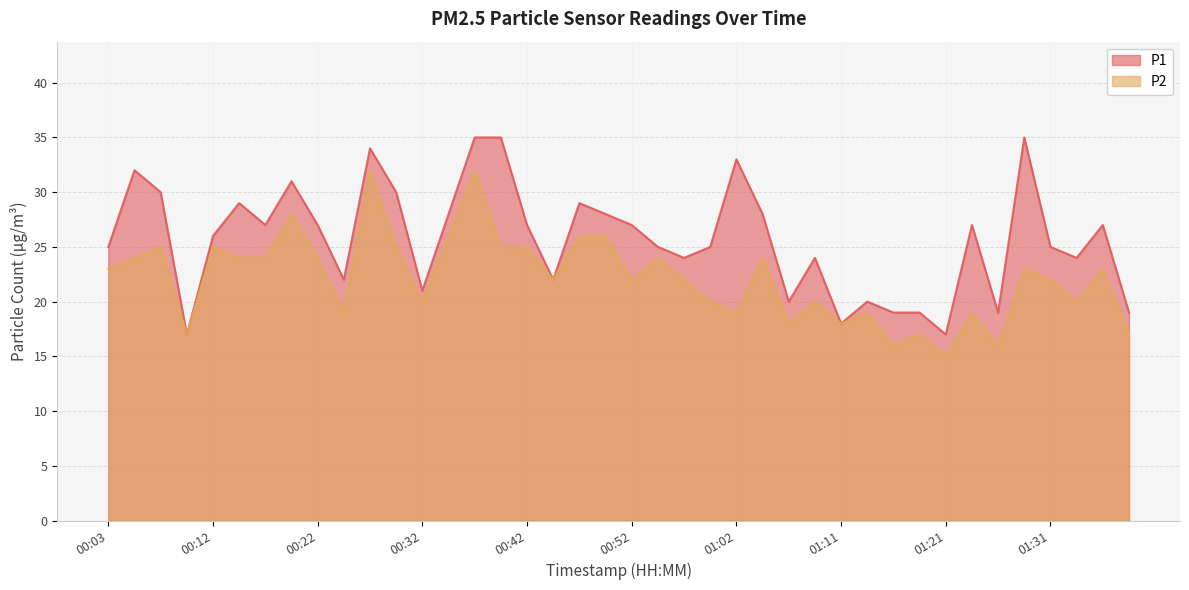

What is the label of the 9th point from the right?

01:19